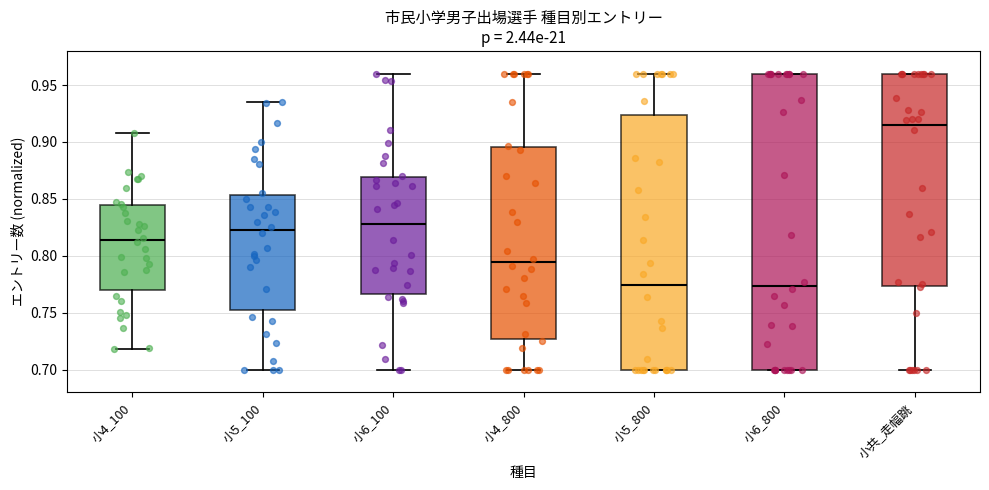

Comparing the boxes themselves (not the whiskers), which one is the tallest?

小6_800